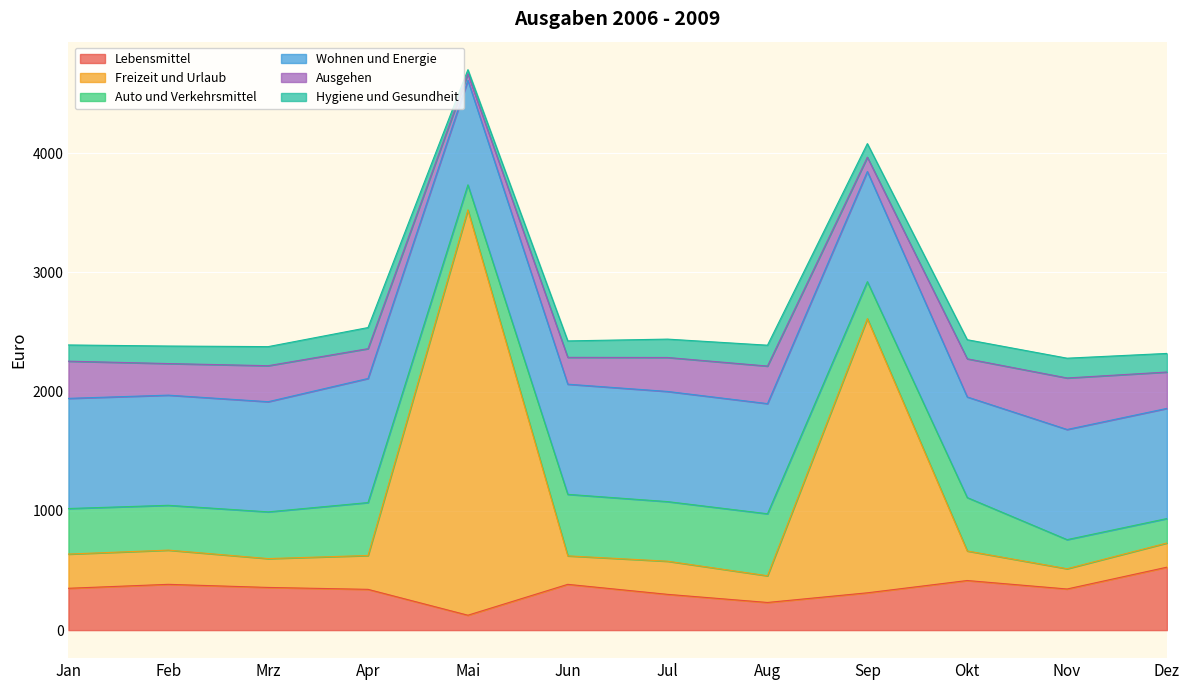

How many interior local valleys does the Lebensmittel series have?

3